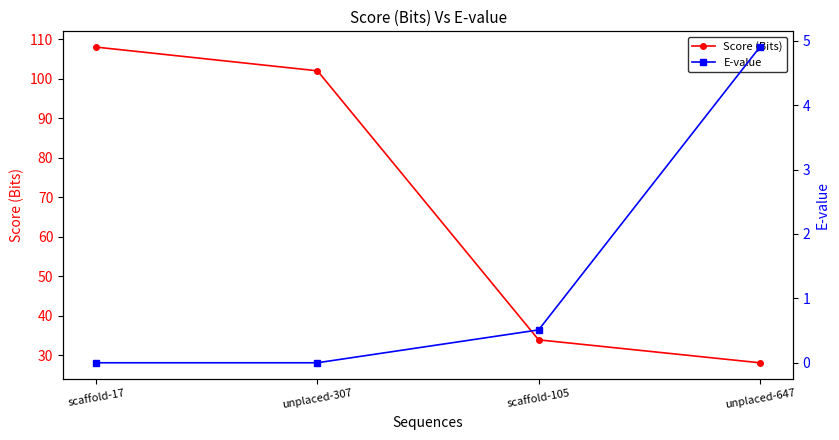

At which label does Score (Bits) reach its peak?

scaffold-17